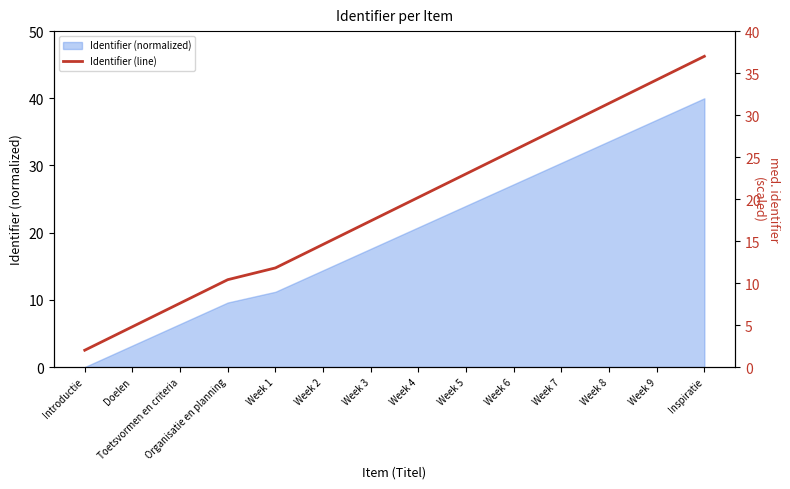

What is the value of the 13th point from the left?

34.2